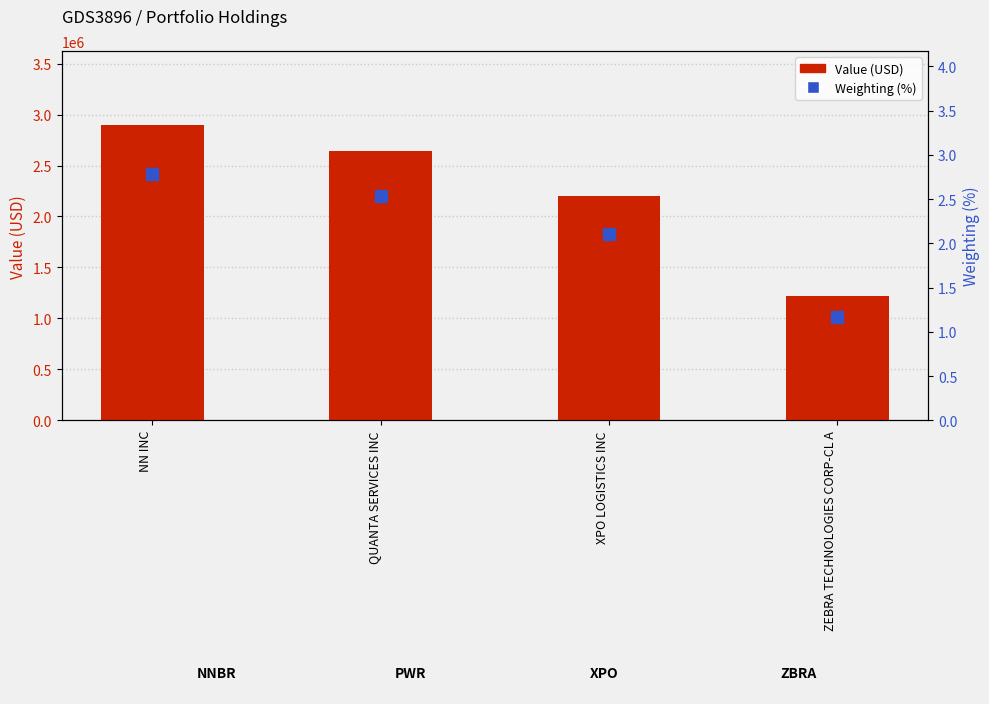

What is the total value across all series at XPO LOGISTICS INC?

2198002.1